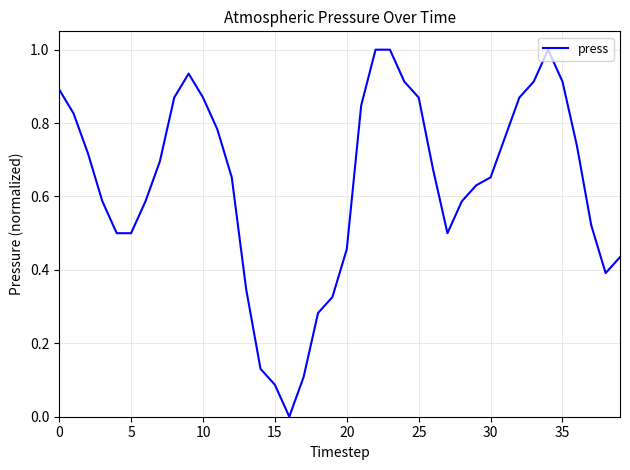

What is the difference between the maximum and minimum values?

1.0